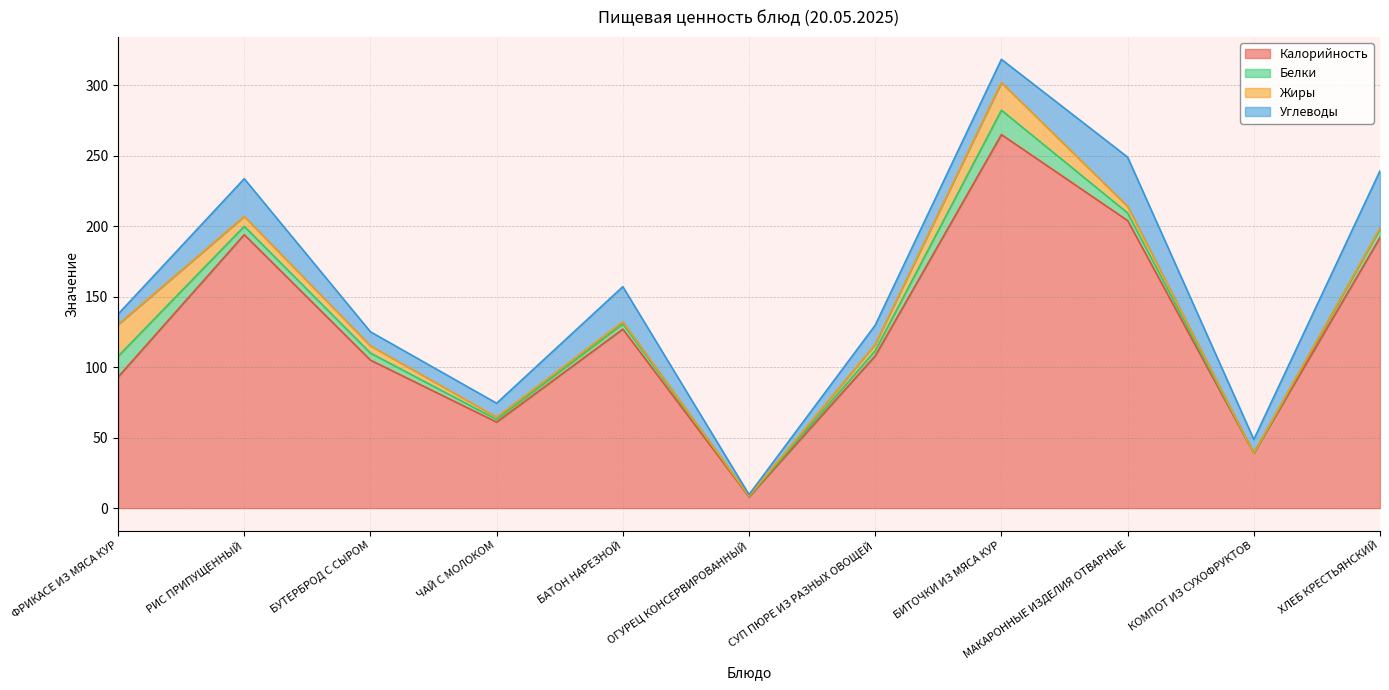

What is the value of the Углеводы point at the 8th from the left?

16.5